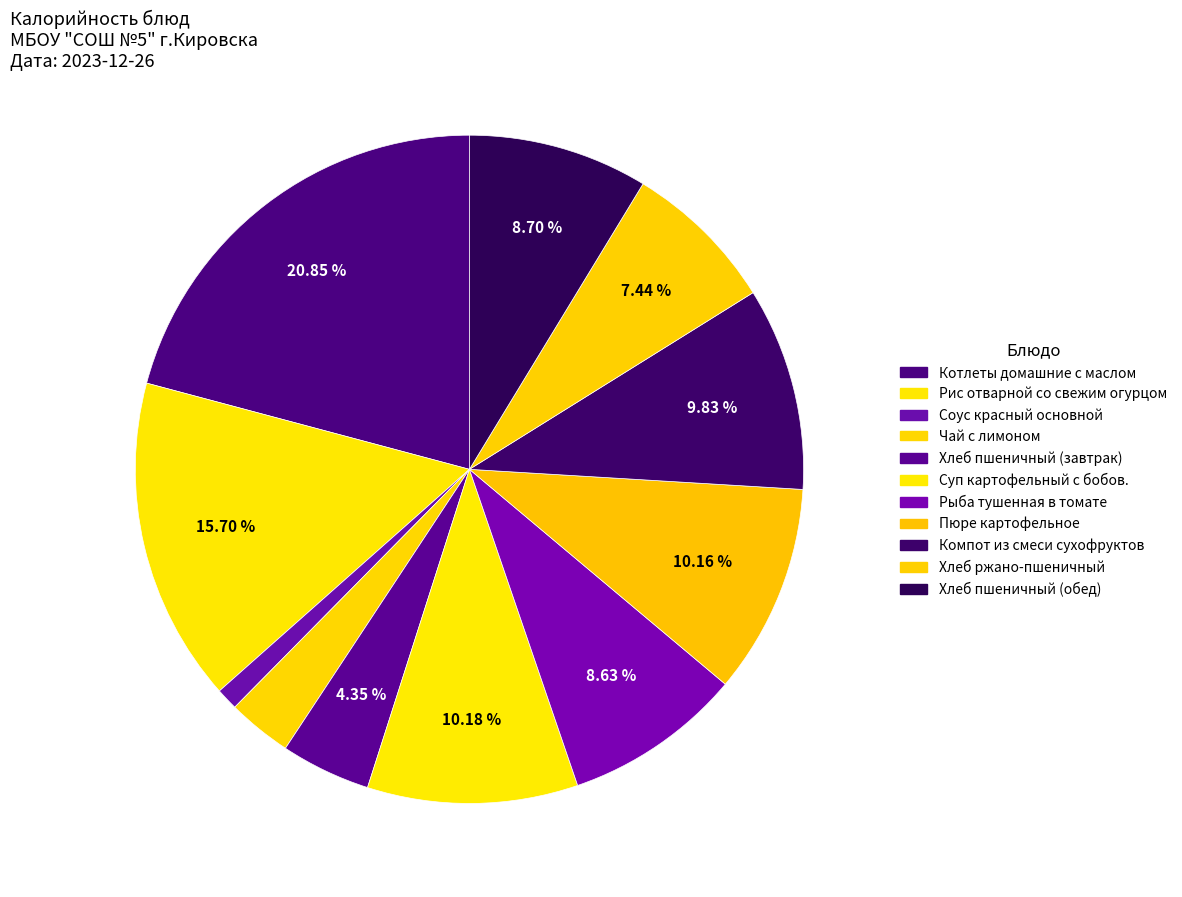

Which category has the biggest portion of the pie?

Котлеты домашние с маслом